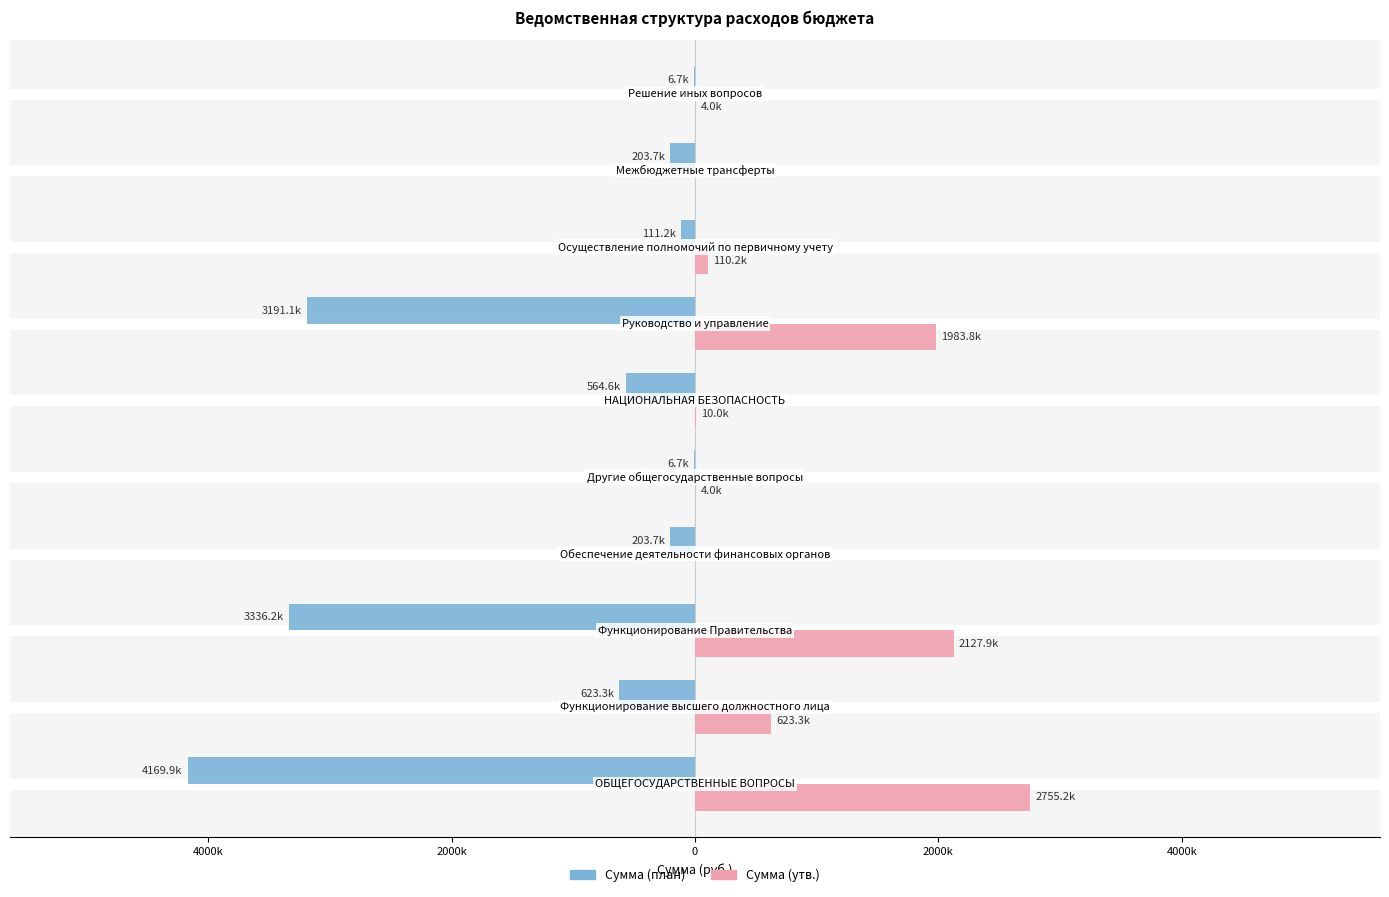

What are all the series names shown in the legend?

Сумма (план), Сумма (утв.)